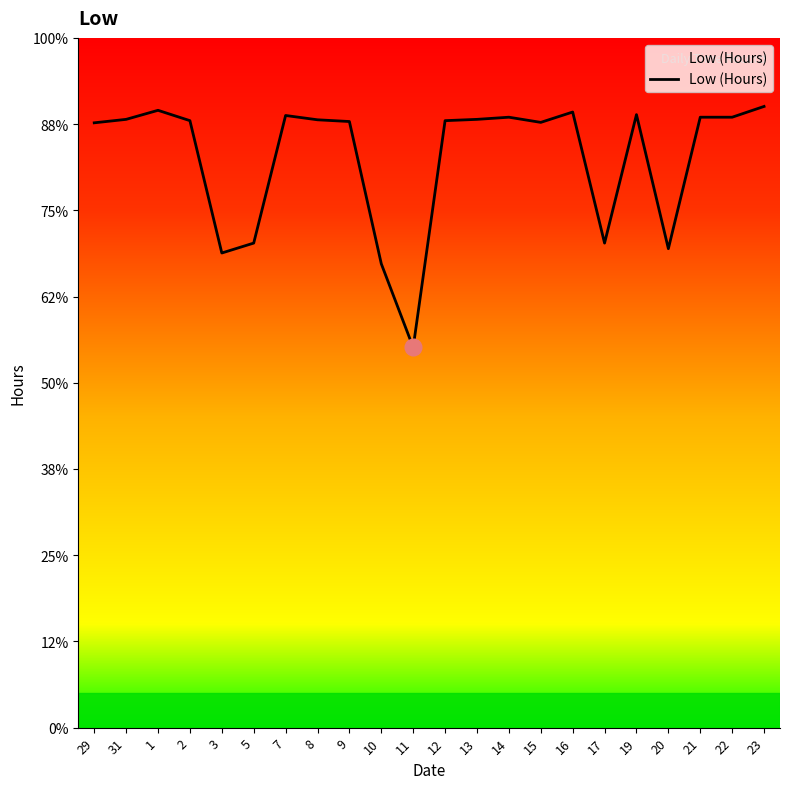

At which label is the value closest to 11?

3